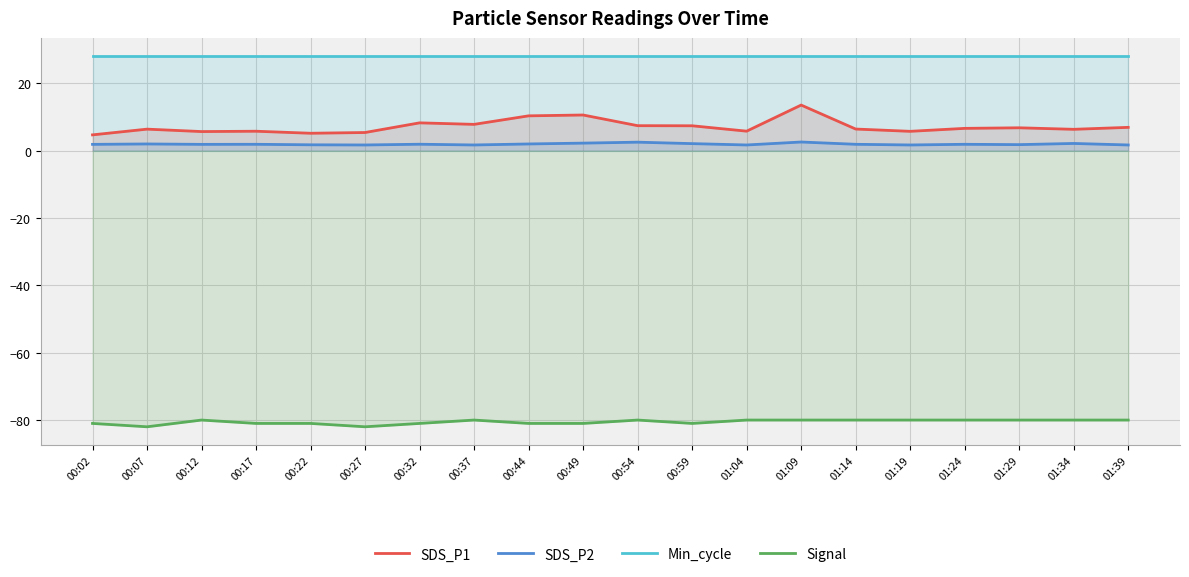

How many categories are shown in the chart?

20